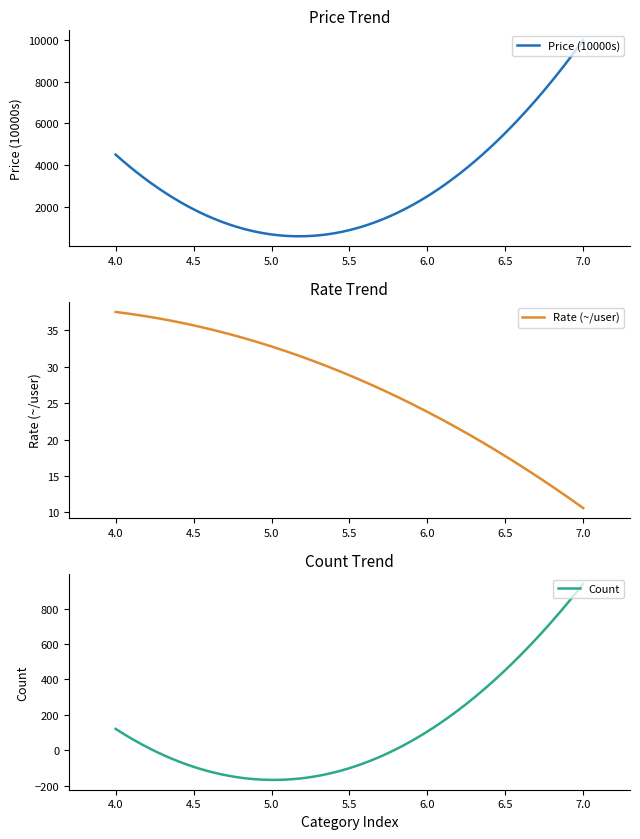

What value does the Count series have at 7?

940.0